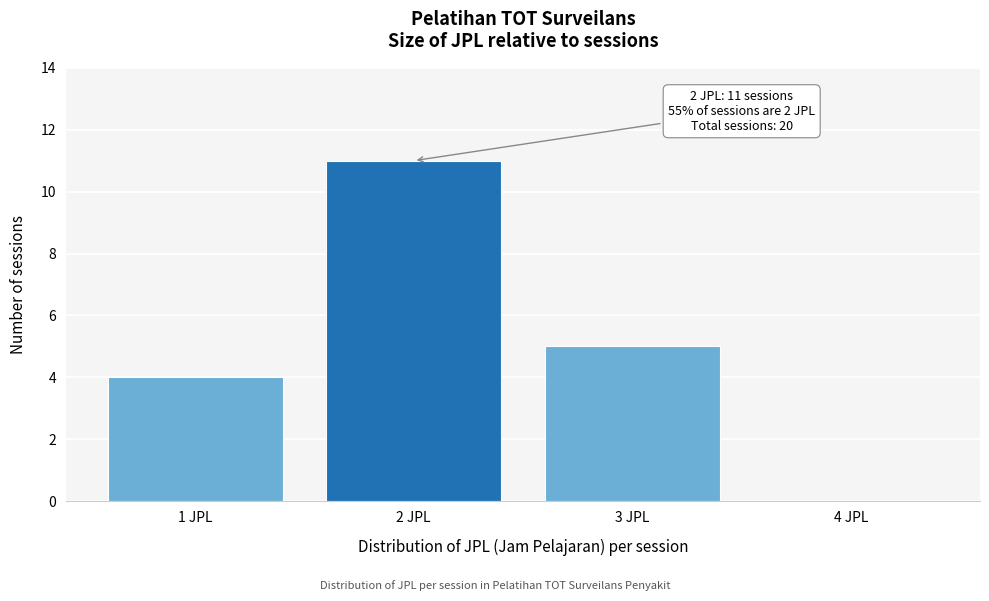

Reading right to left, extract all data points from this chart.

4 JPL=0	3 JPL=5	2 JPL=11	1 JPL=4